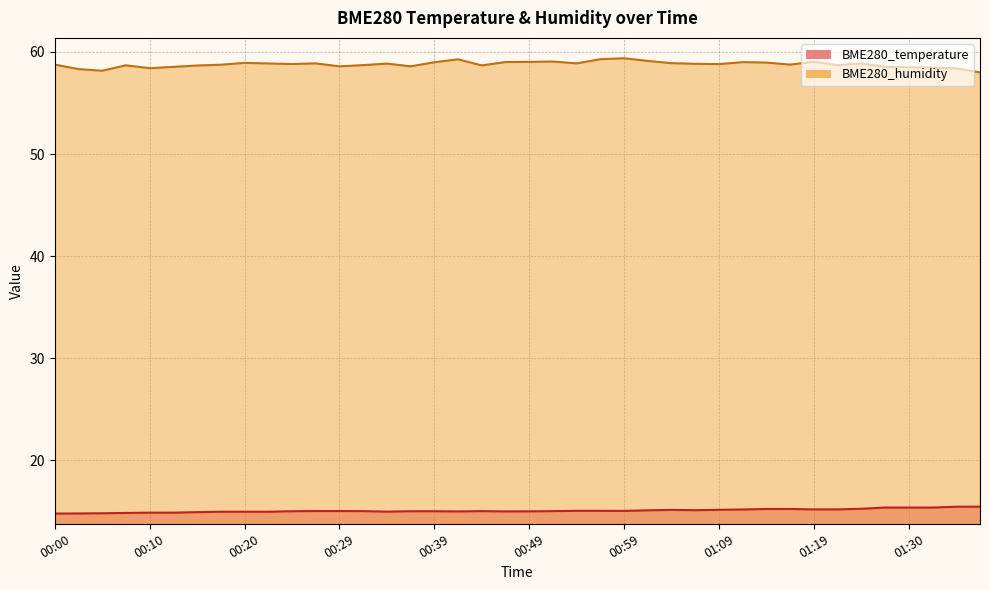

What are all the series names shown in the legend?

BME280_temperature, BME280_humidity